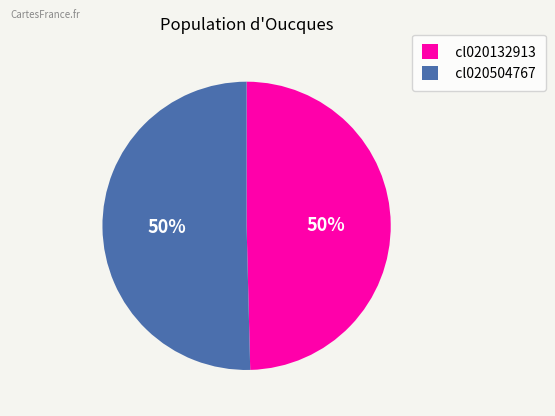

Is it true that cl020132913 is 37% of the pie?

False